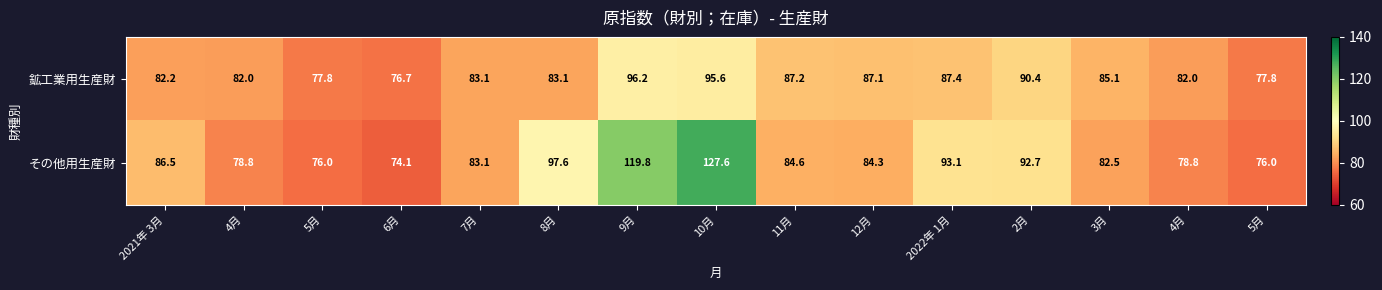

Which series changed the most between 5月 and 8月?

その他用生産財